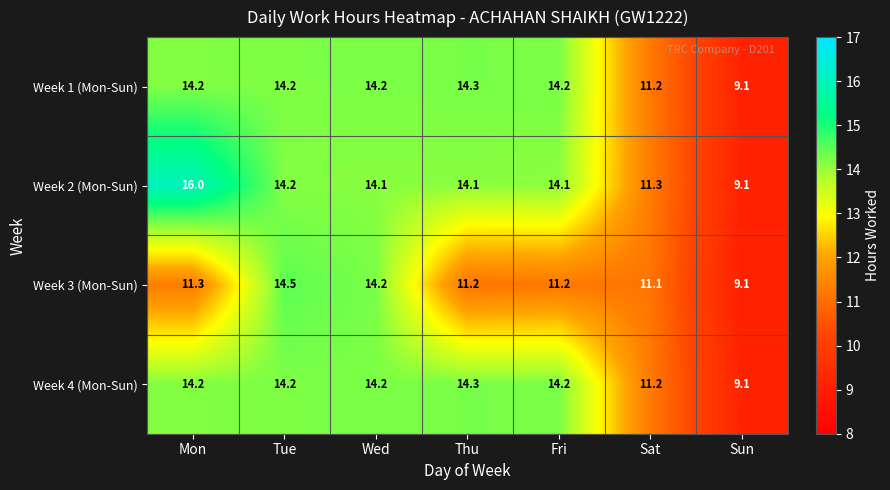

What is the difference between the Week 1 (Mon-Sun) values at Sat and Wed?

3.0